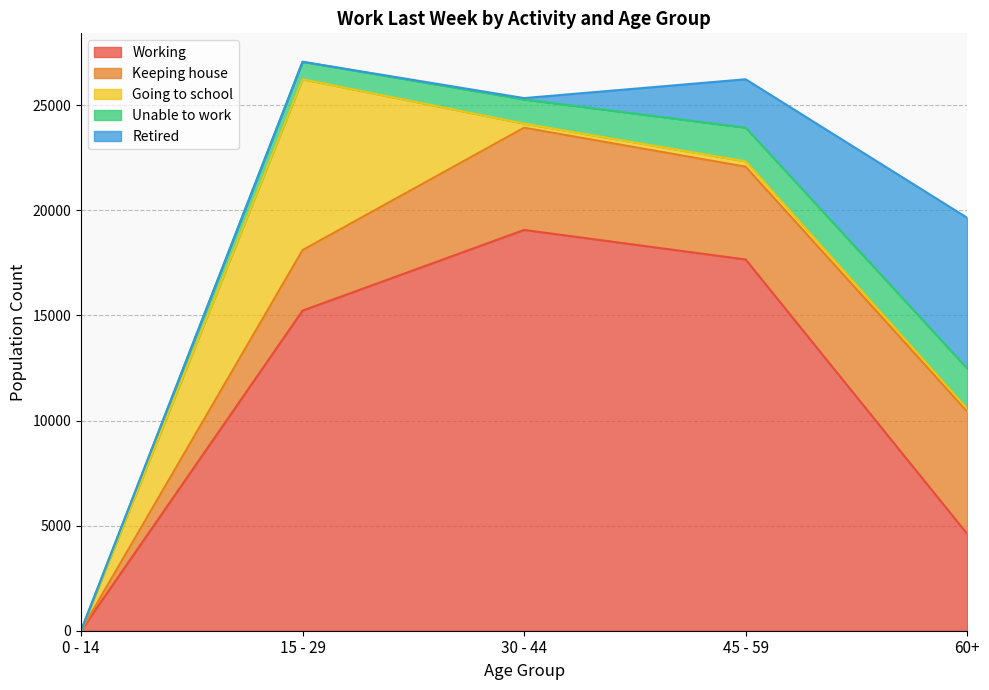

At which category is the sum across all series the highest?

15 - 29